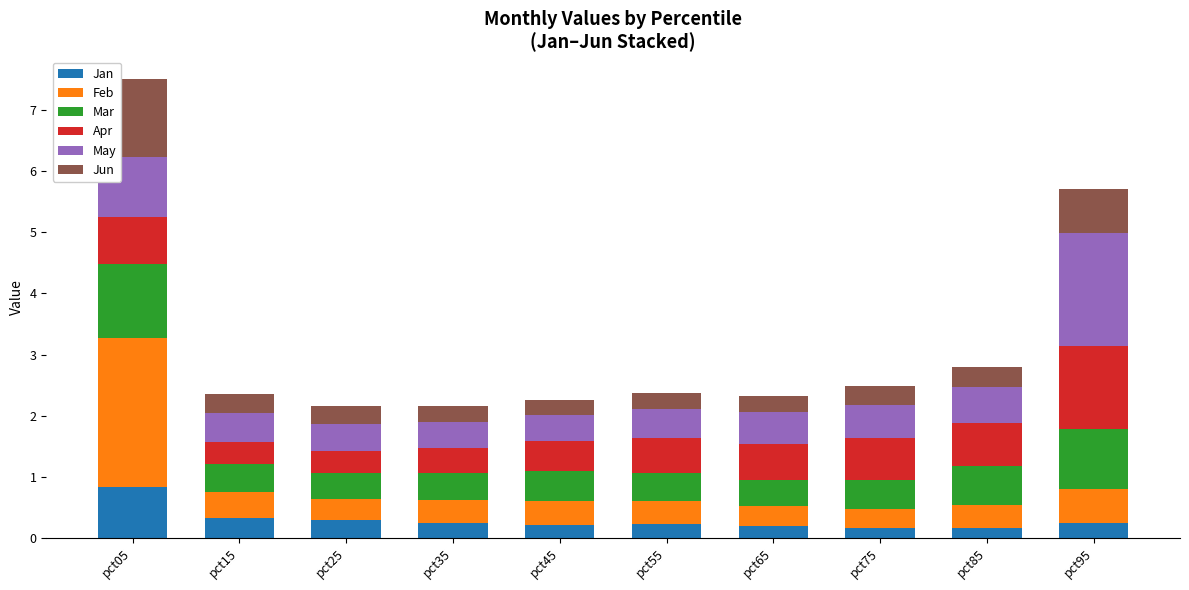

Which category has the highest value in the Jan series?

pct05